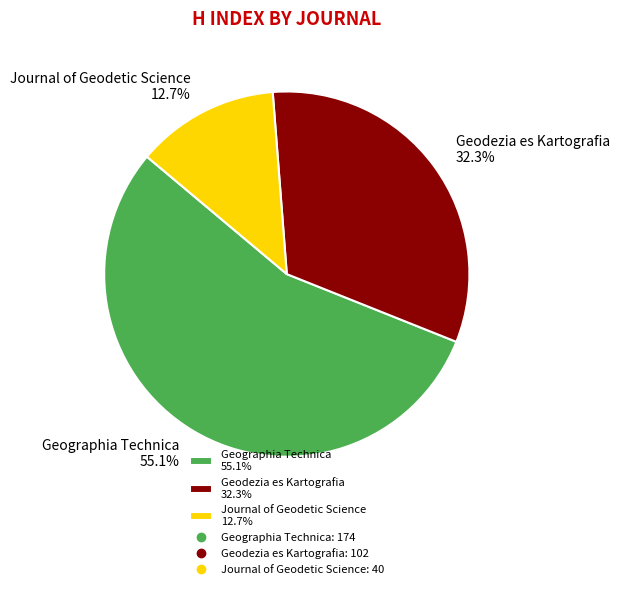

To the nearest percent, what portion does Geodezia es Kartografia represent?

32%